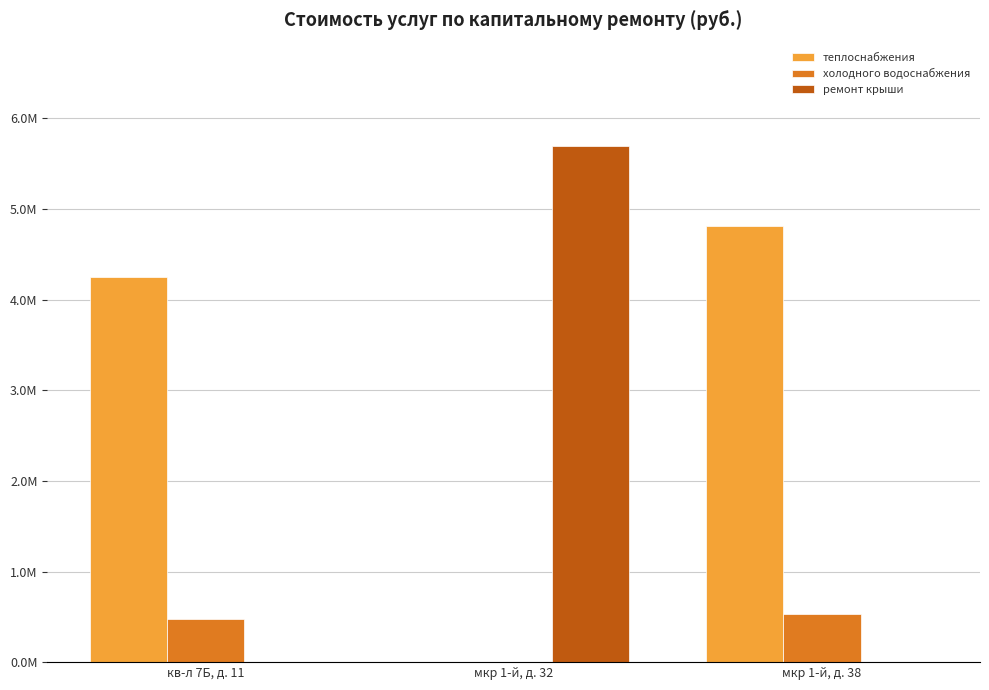

At кв-л 7Б, д. 11, list the series in order from smallest to largest.

ремонт крыши, холодного водоснабжения, теплоснабжения